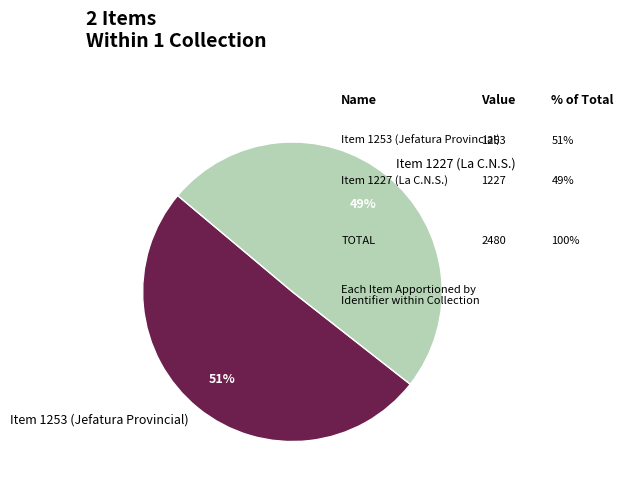

True or false: Item 1227 (La C.N.S.) accounts for 37% of the total.

False